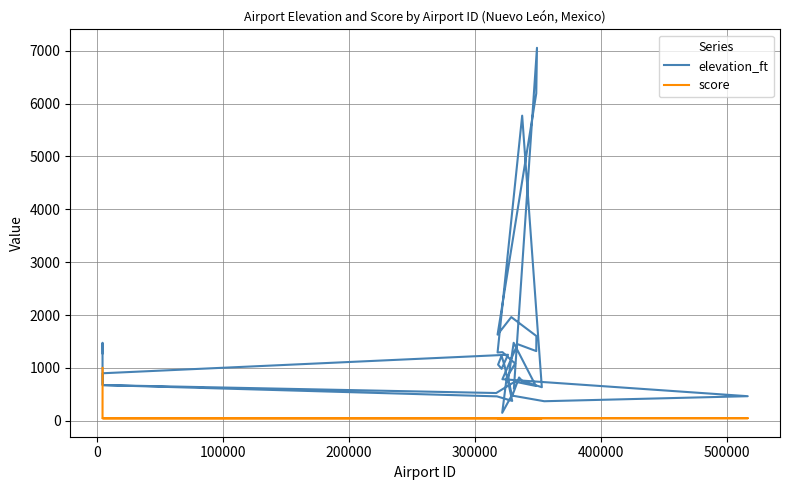

Reading right to left, list all the values displayed in this chart.

elevation_ft: 617	7054	6194	6191	1630	1962	1604	1319	1450	787	466	371	479	151	820	1083	1299	1292	5771	636	755	820	466	787	1476	660	741	526	676	900	1250	984	1063	1230	1050	377	463	676	1476	1278
score: 50	50	50	50	50	50	50	50	50	50	50	50	50	50	50	50	50	50	50	50	50	50	50	50	50	50	50	50	50	50	50	50	50	50	50	50	50	50	250	1000